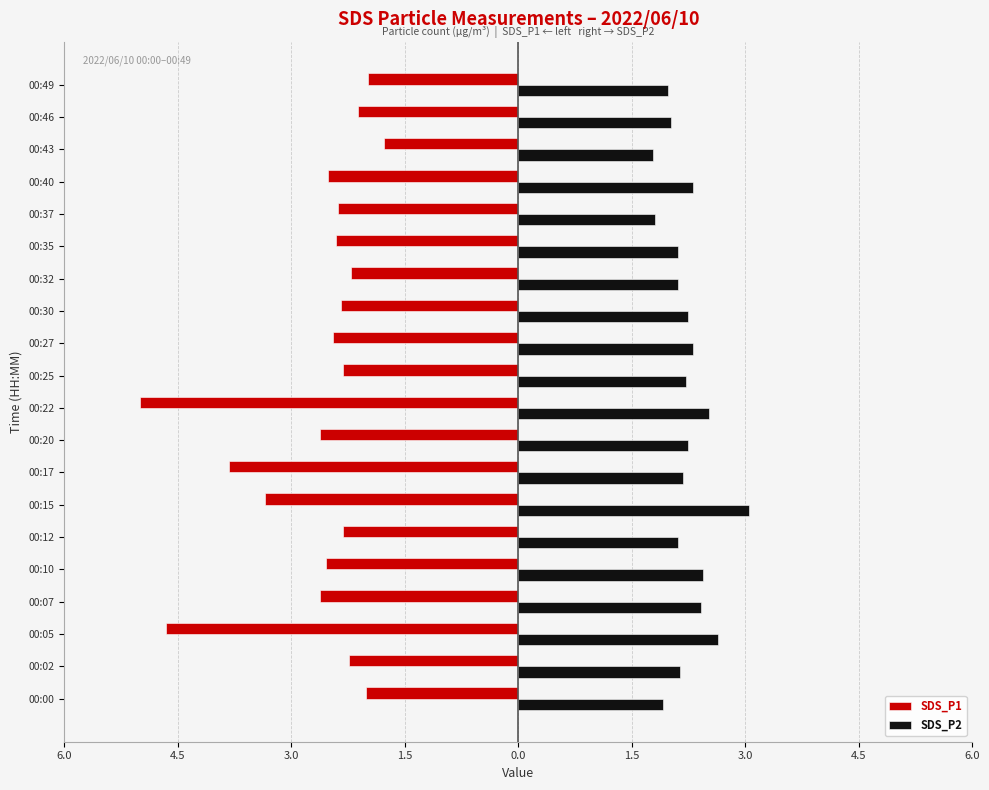

What is the average value of the SDS_P1 series?

-2.7